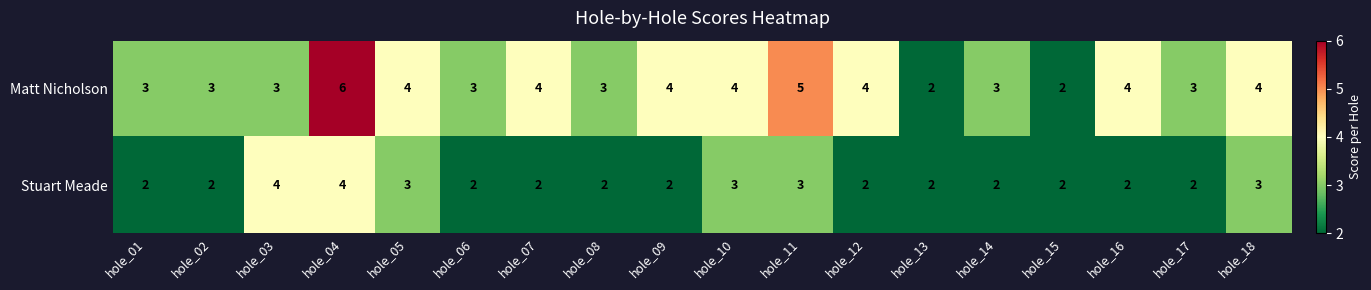

Which series changed the most between hole_09 and hole_13?

Matt Nicholson